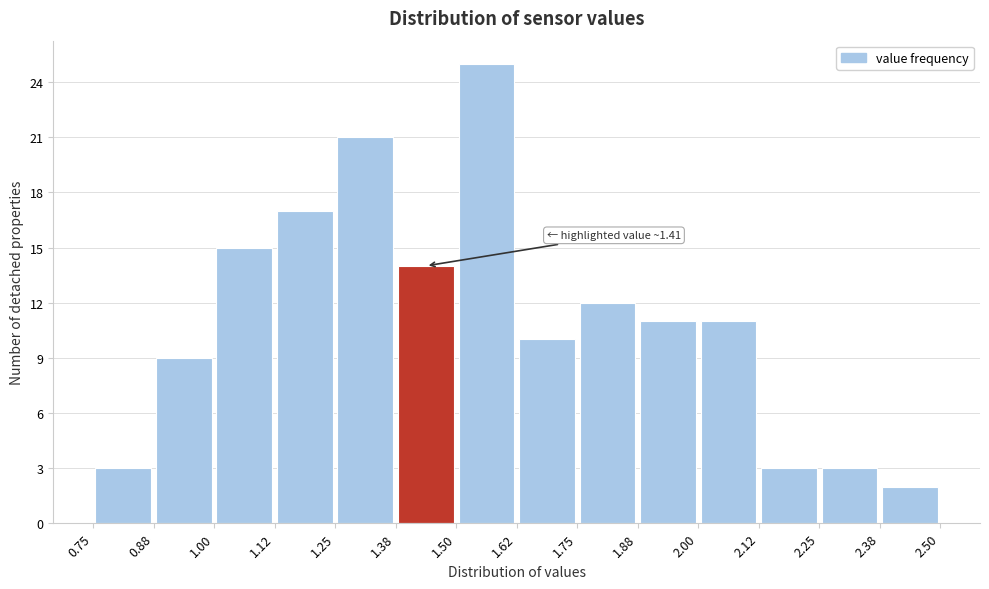

Which range on the x-axis has the tallest bar?

1.50 to 1.62